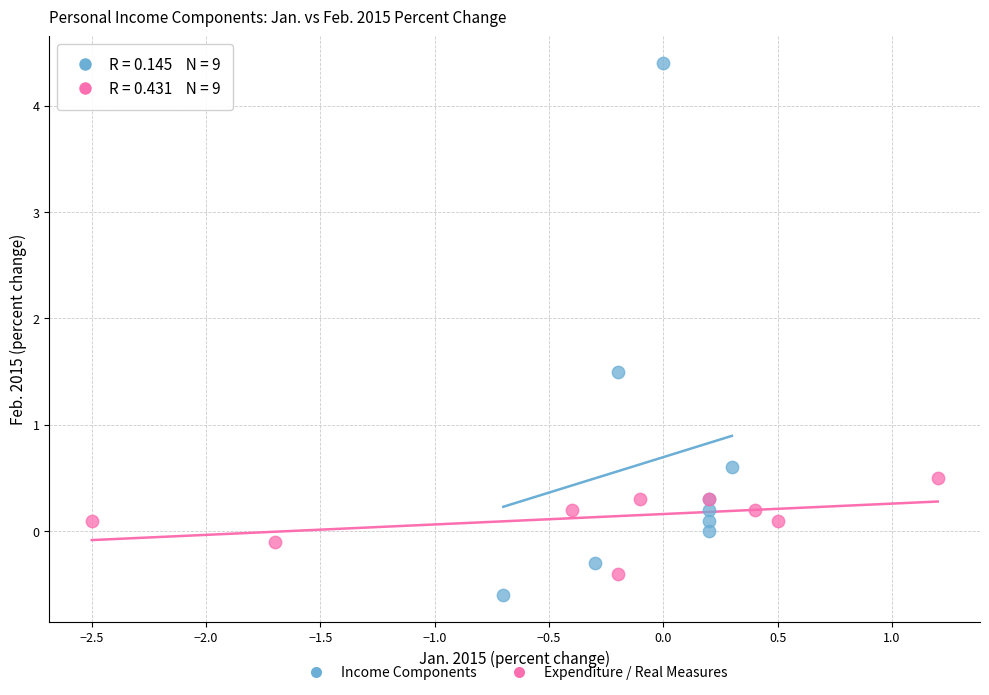

Which series reaches the minimum Y coordinate?

Income Components